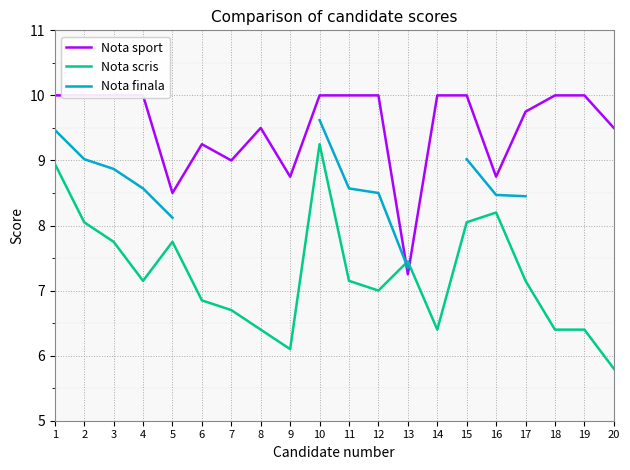

The Nota sport series shows 2.9 at 11. True or false?

False